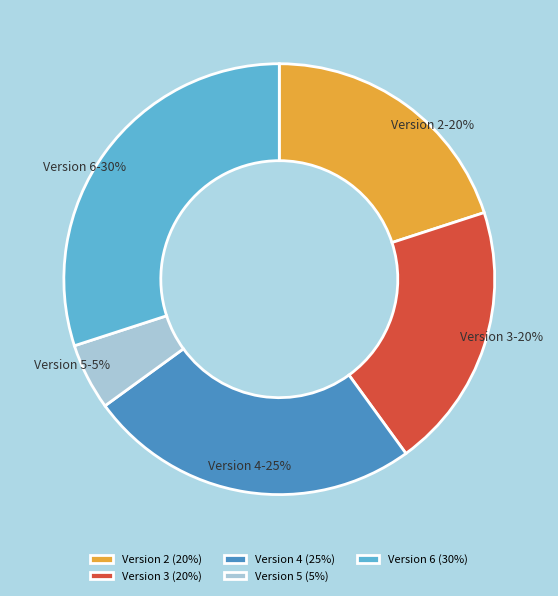

Does any single category account for the majority?

No